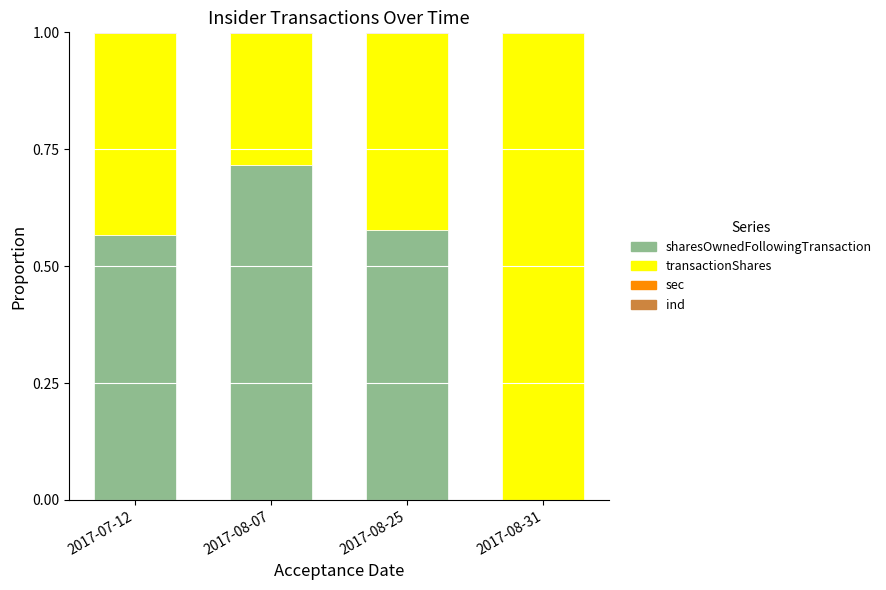

How many categories are shown in the chart?

4